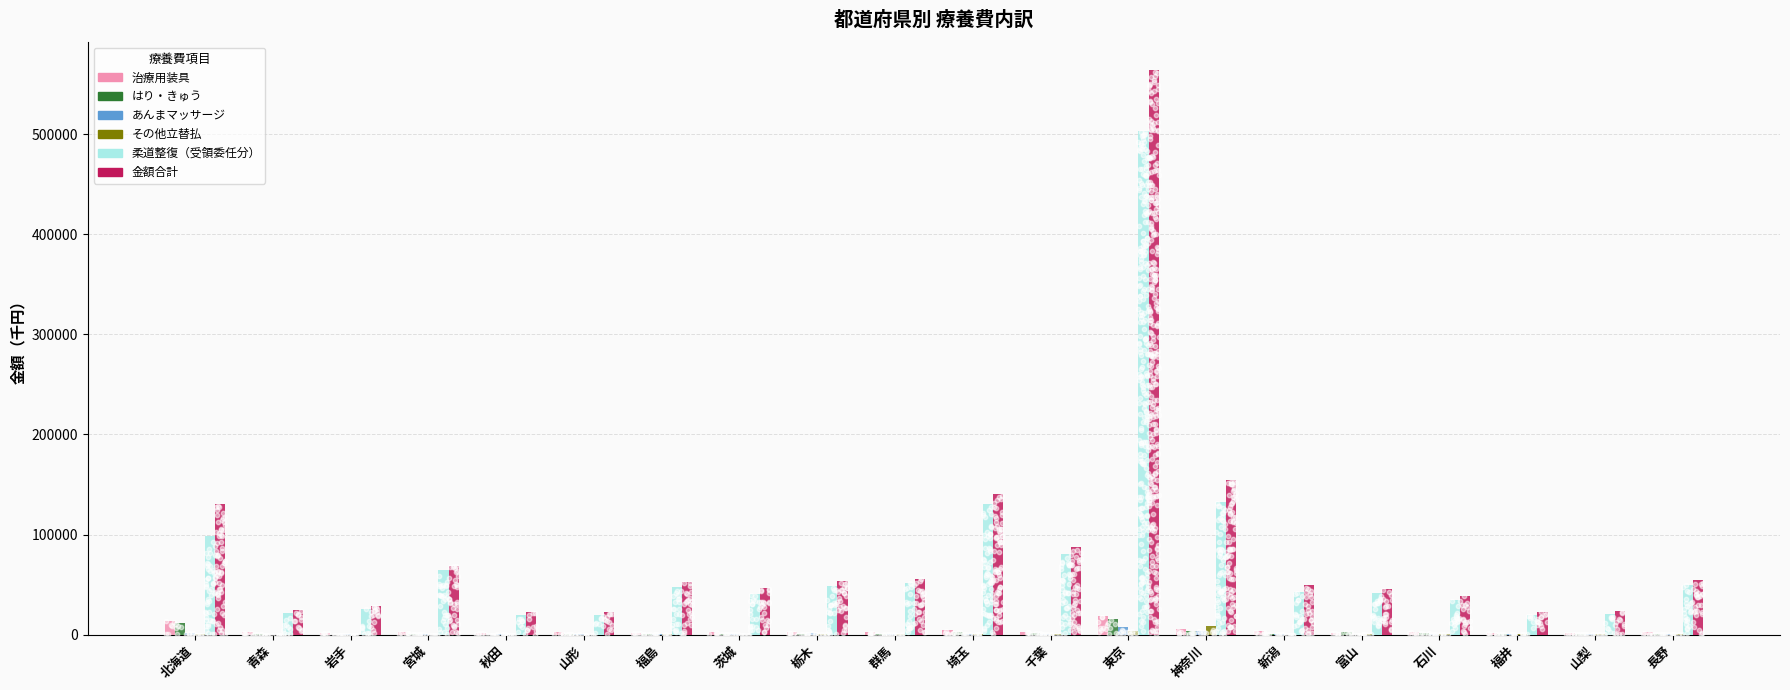

Which series has the largest total across all categories?

金額合計